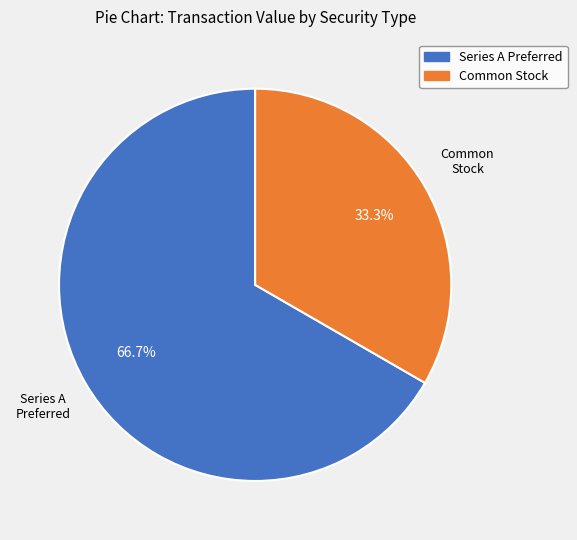

What is the majority slice?

Series A Preferred